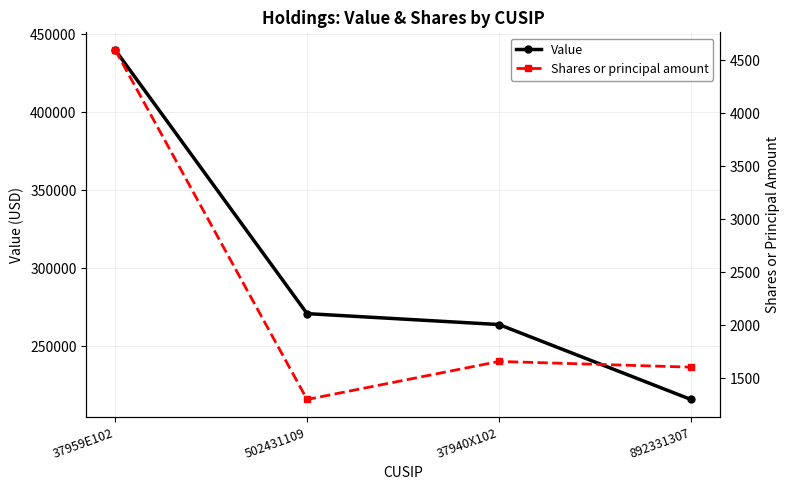

How many interior local peaks does the Shares or principal amount series have?

1